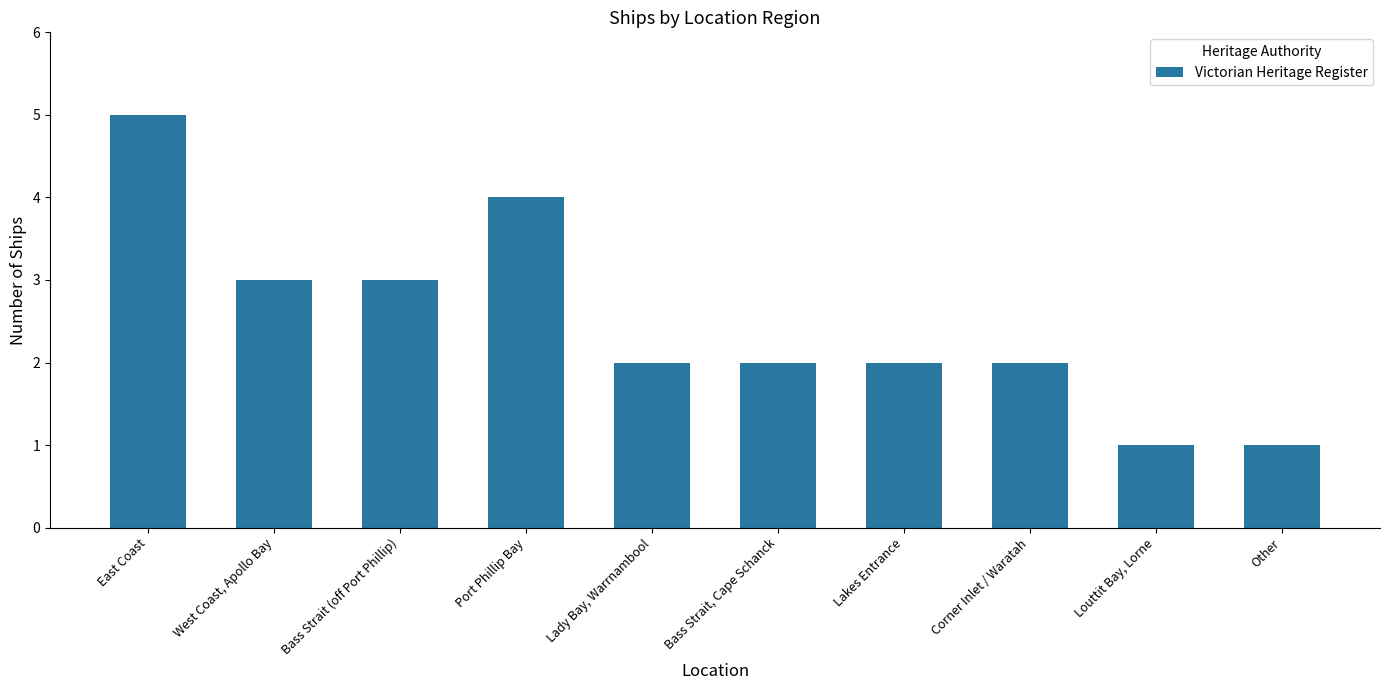

What is the smallest value displayed?

1